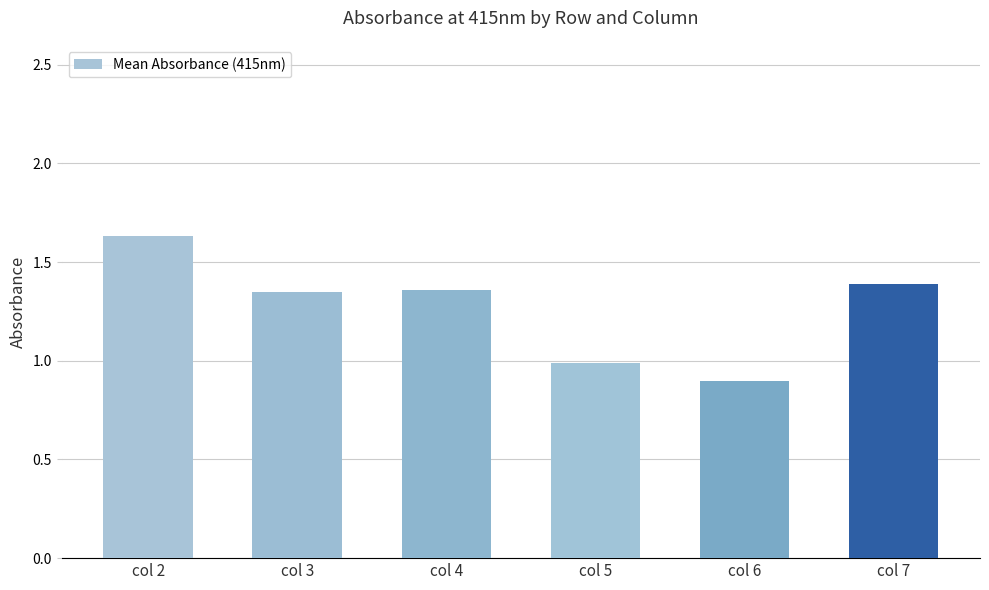

What is the change in value from col 6 to col 7?

+0.5